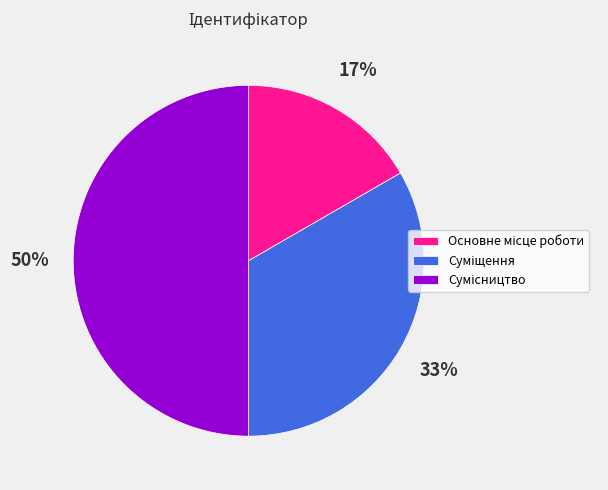

To the nearest percent, what is the average slice percentage?

33%